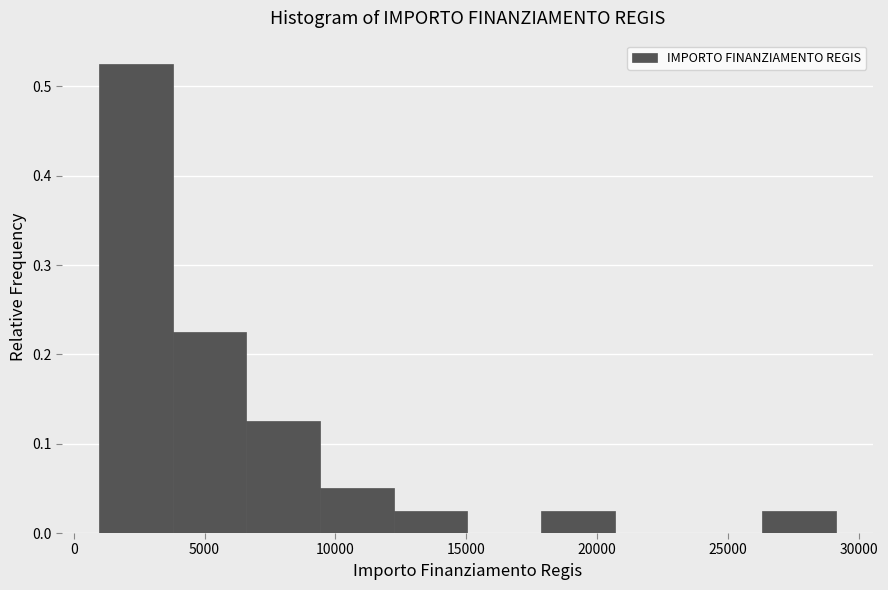

Over which range of the x-axis is the bar tallest?

1000 to 4000